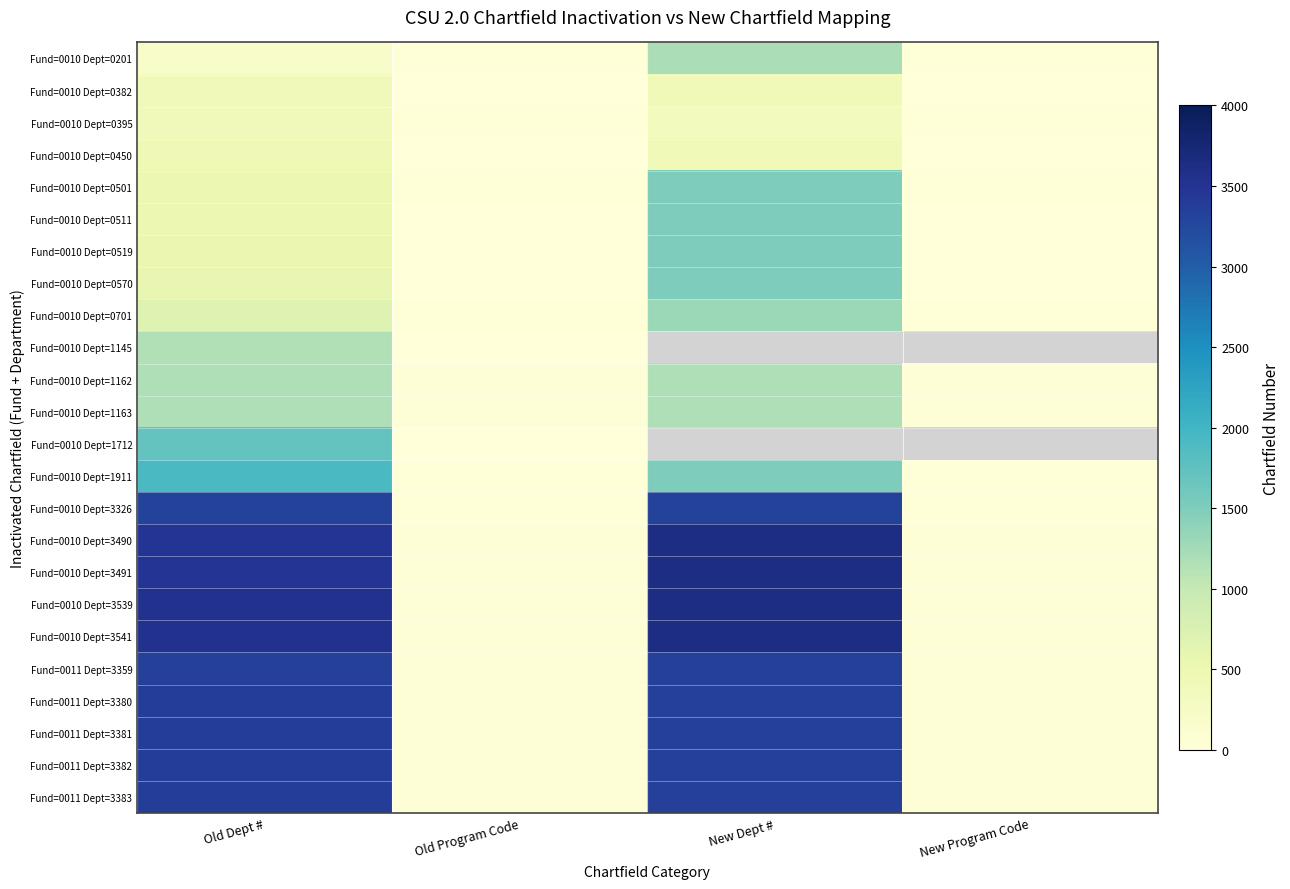

Is the value of Fund=0010 Dept=0501 at New Dept # greater than the value of Fund=0010 Dept=0519 at New Program Code?

Yes